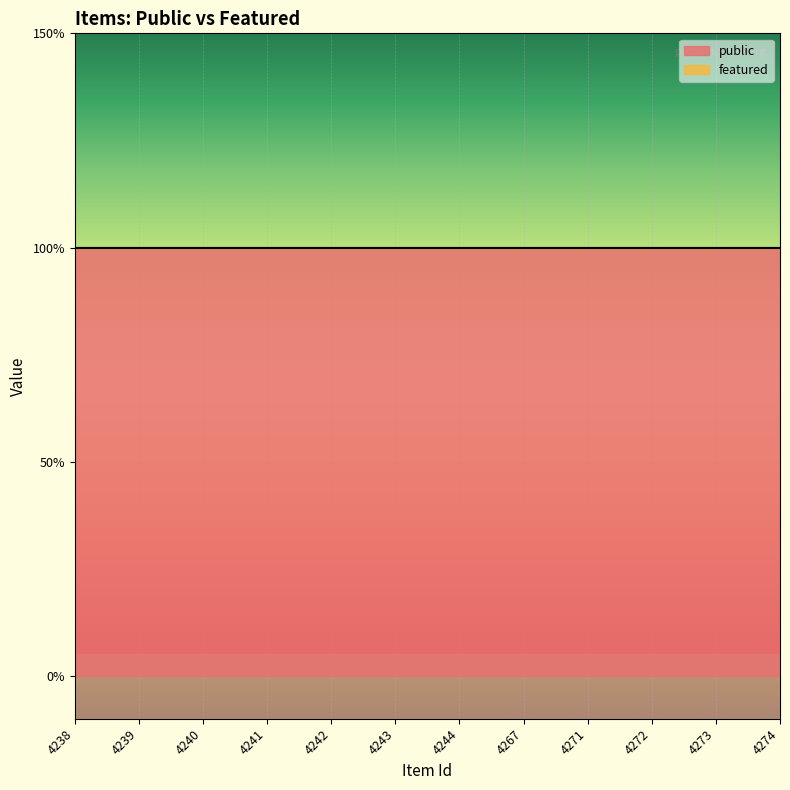

What are all the series names shown in the legend?

public, featured